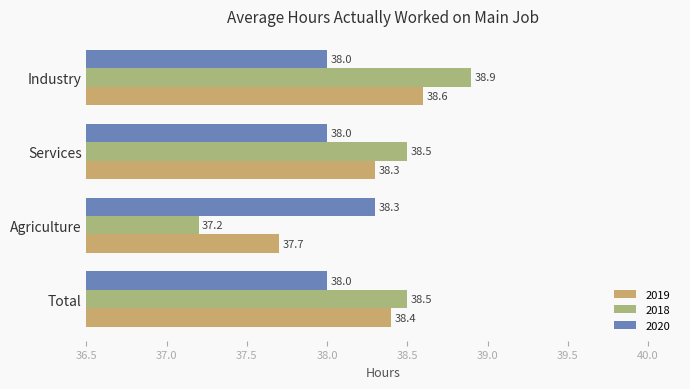

How many values in the 2019 series are below 38?

1